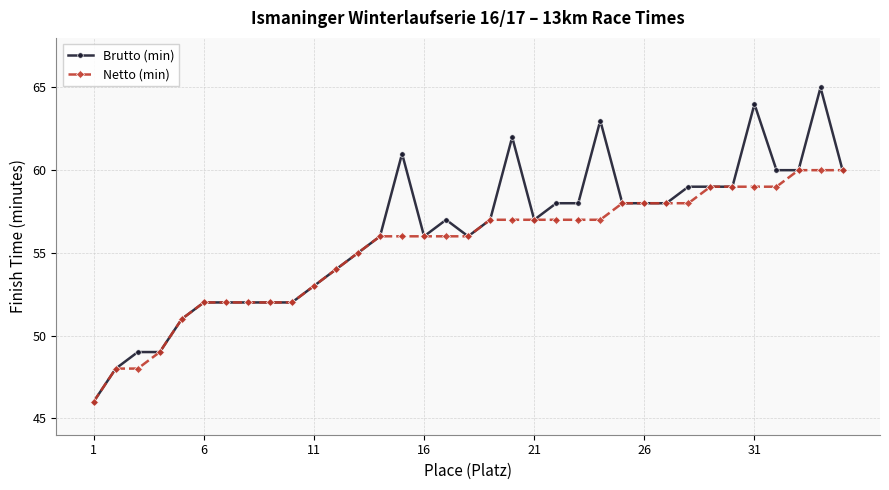

Which series has the largest range (max minus min)?

Brutto (min)